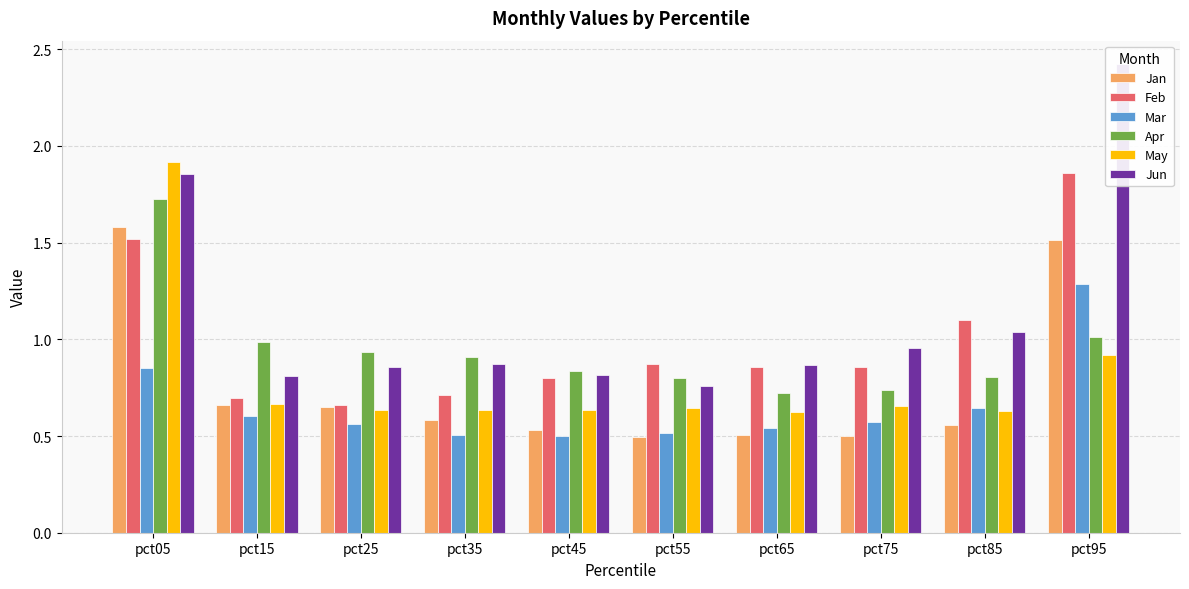

What value does the Jan series have at pct65?

0.5